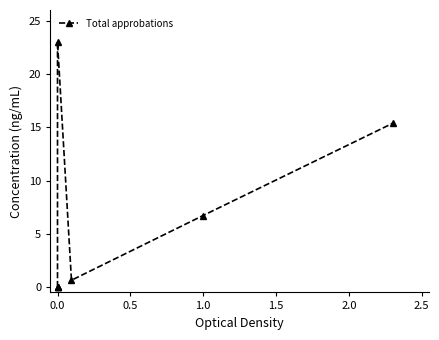

How many interior local peaks (higher than both neighbors) does the data have?

1